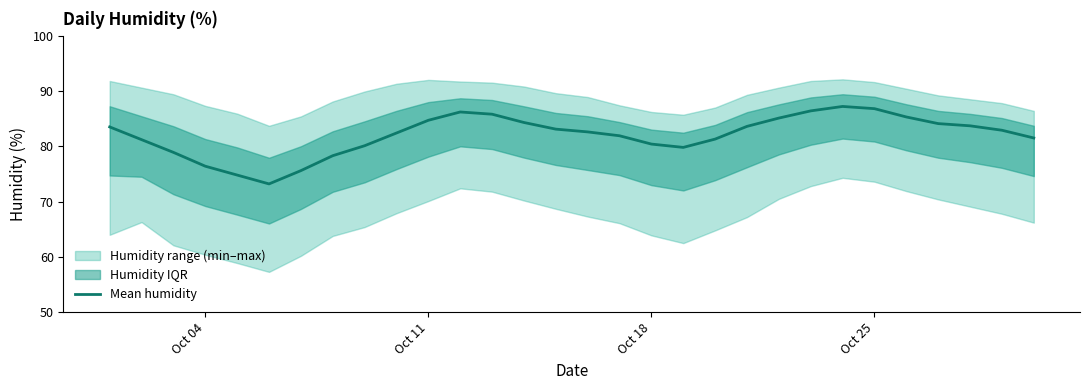

What is the highest value of the Mean humidity series?

87.2